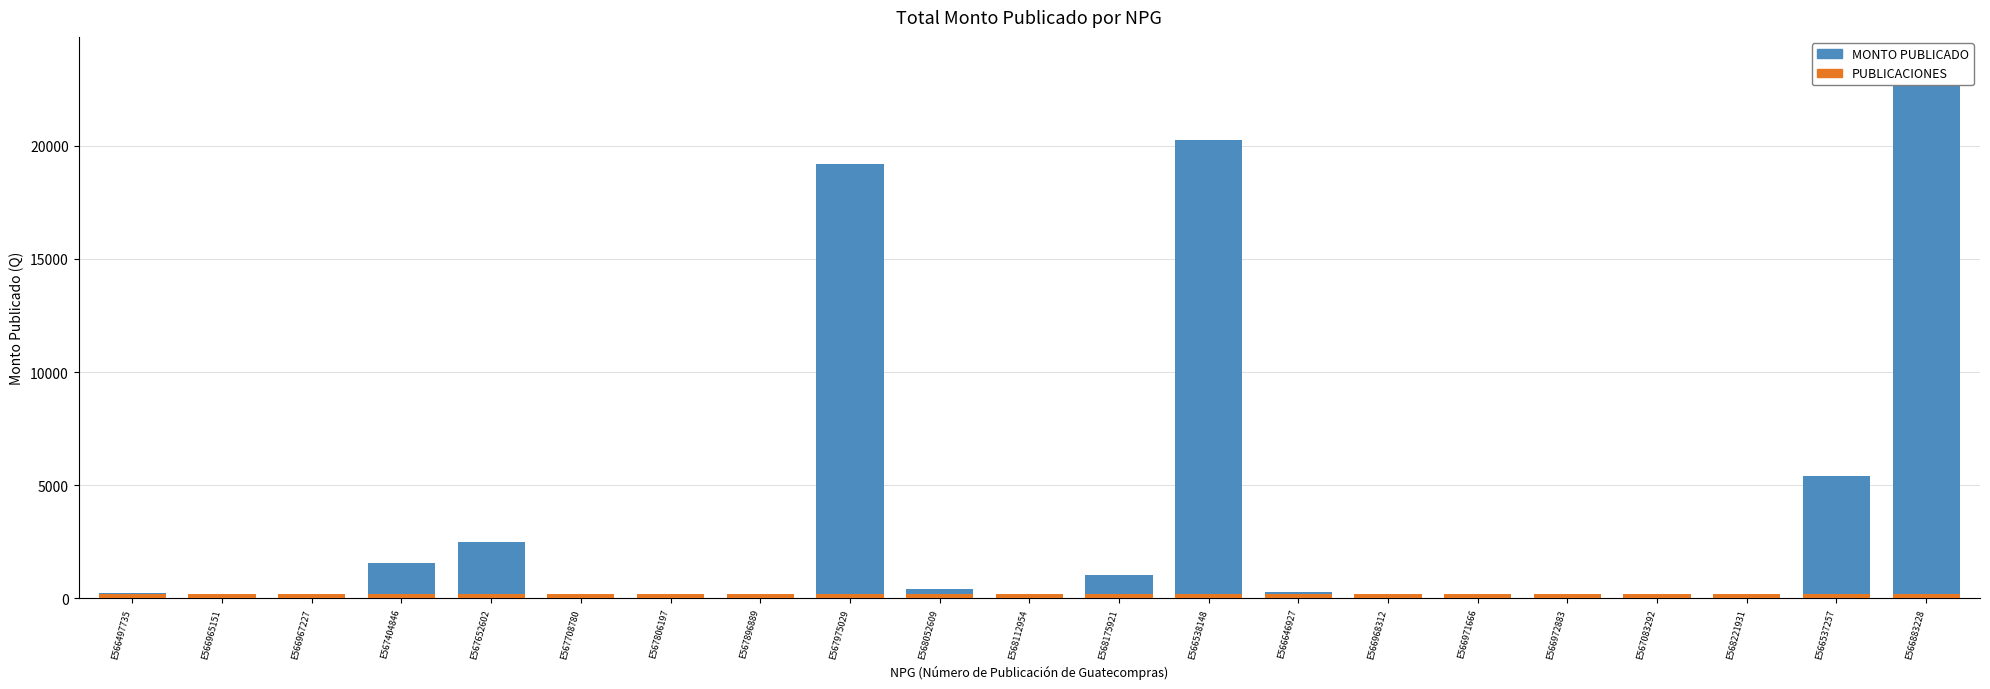

What is the sum of the PUBLICACIONES values at E568112954 and E566965151?

400.0